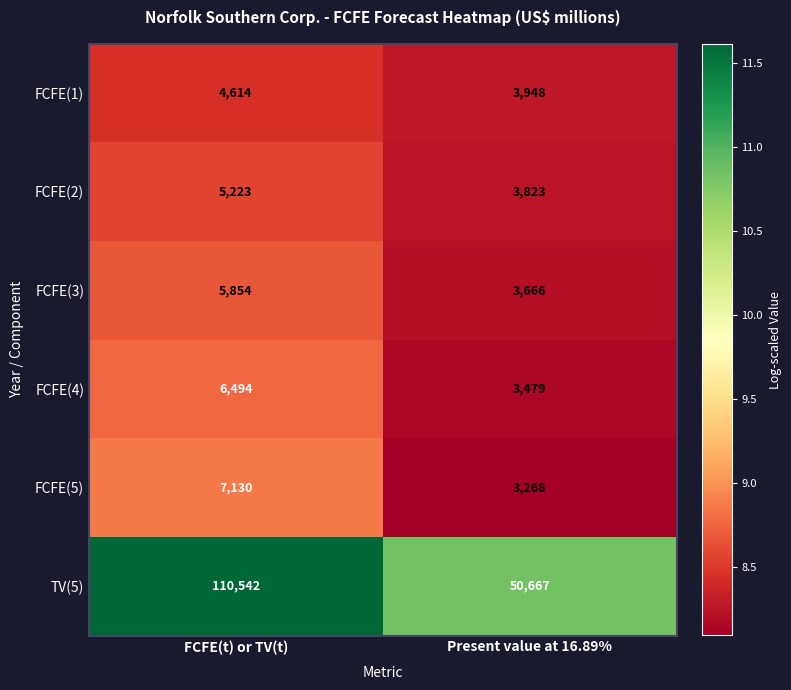

Which series has the largest range (max minus min)?

TV(5)